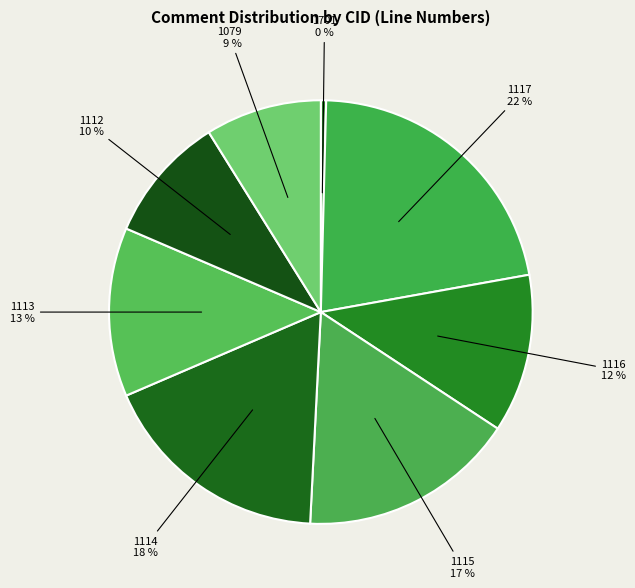

Is 1701 the majority of the pie?

No